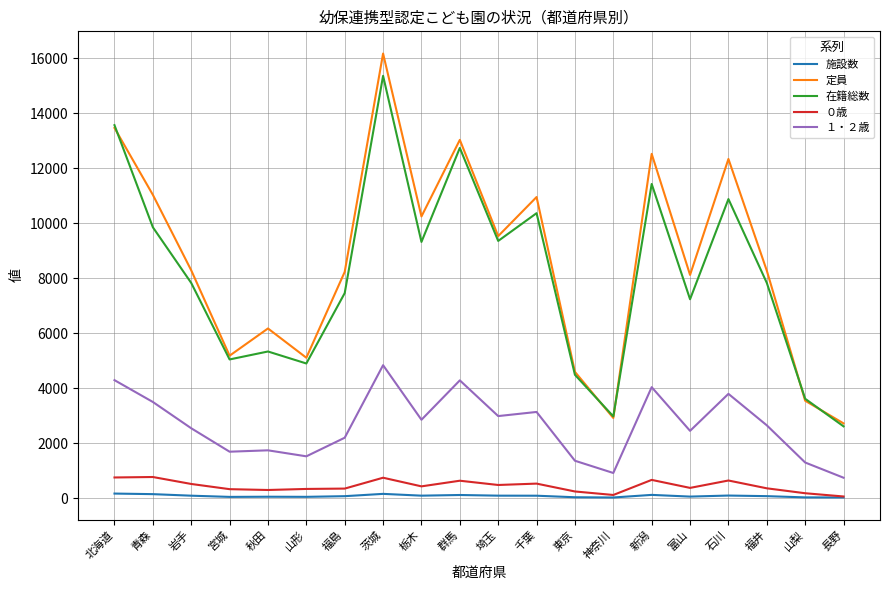

Is it true that 施設数 equals 43 at 東京?

True